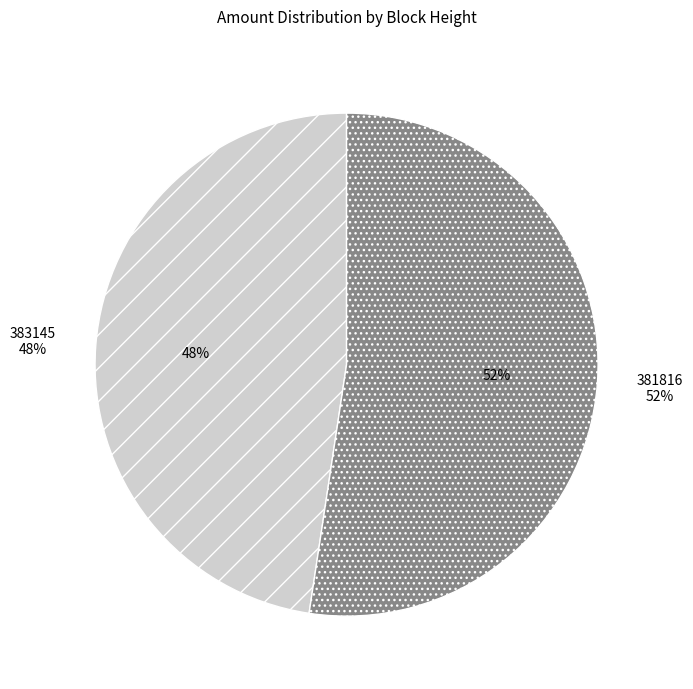

The 383145 slice represents 36% of the pie. True or false?

False